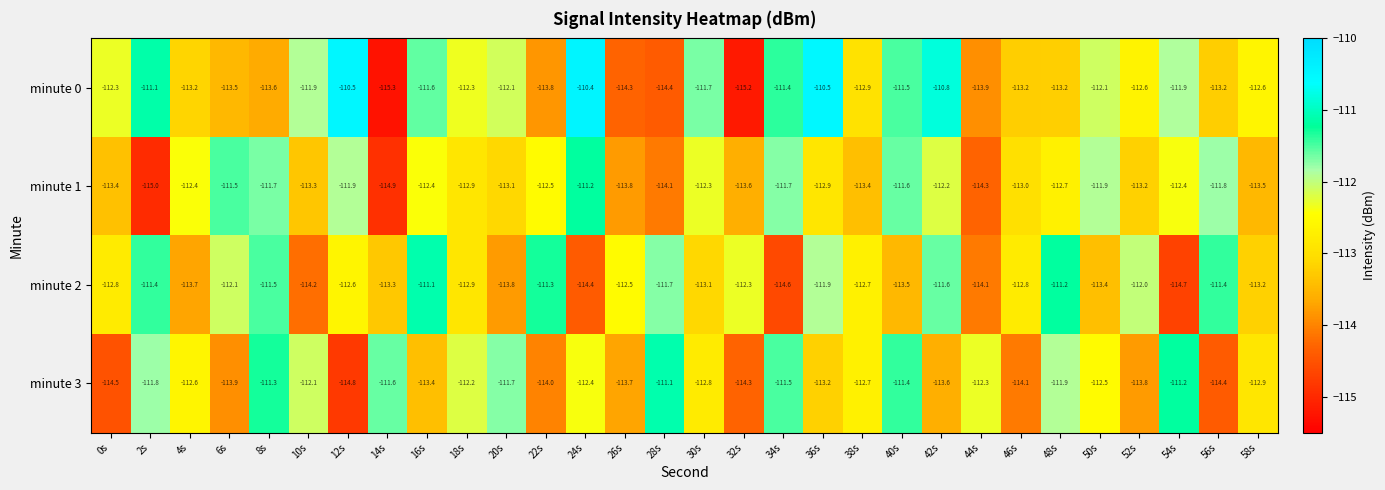

Rank the categories by minute 3 value from highest to lowest.

28s, 54s, 8s, 40s, 34s, 14s, 20s, 2s, 48s, 10s, 18s, 44s, 24s, 50s, 4s, 38s, 30s, 58s, 36s, 16s, 42s, 26s, 52s, 6s, 22s, 46s, 32s, 56s, 0s, 12s